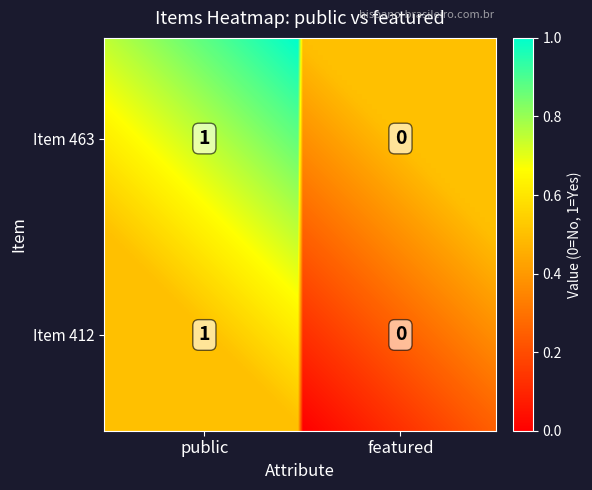

Is it true that Item 463 equals -1 at 1?

False